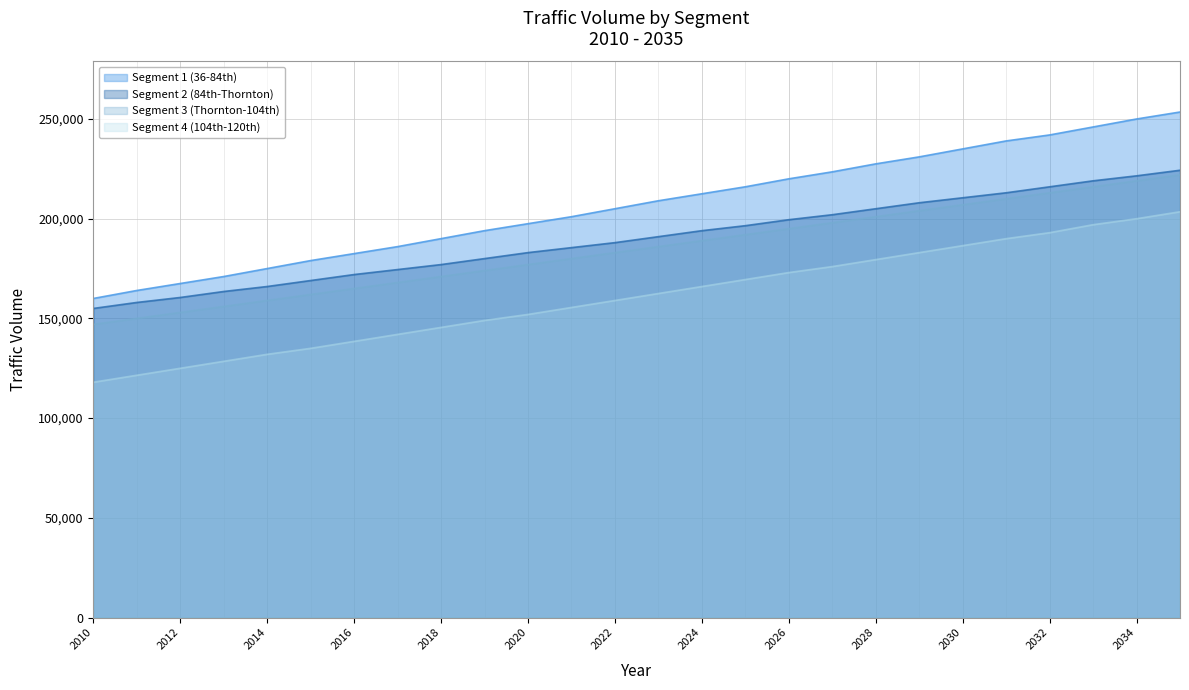

What is the sum of the Segment 3 (Thornton-104th) values at 2010 and 2019?

321000